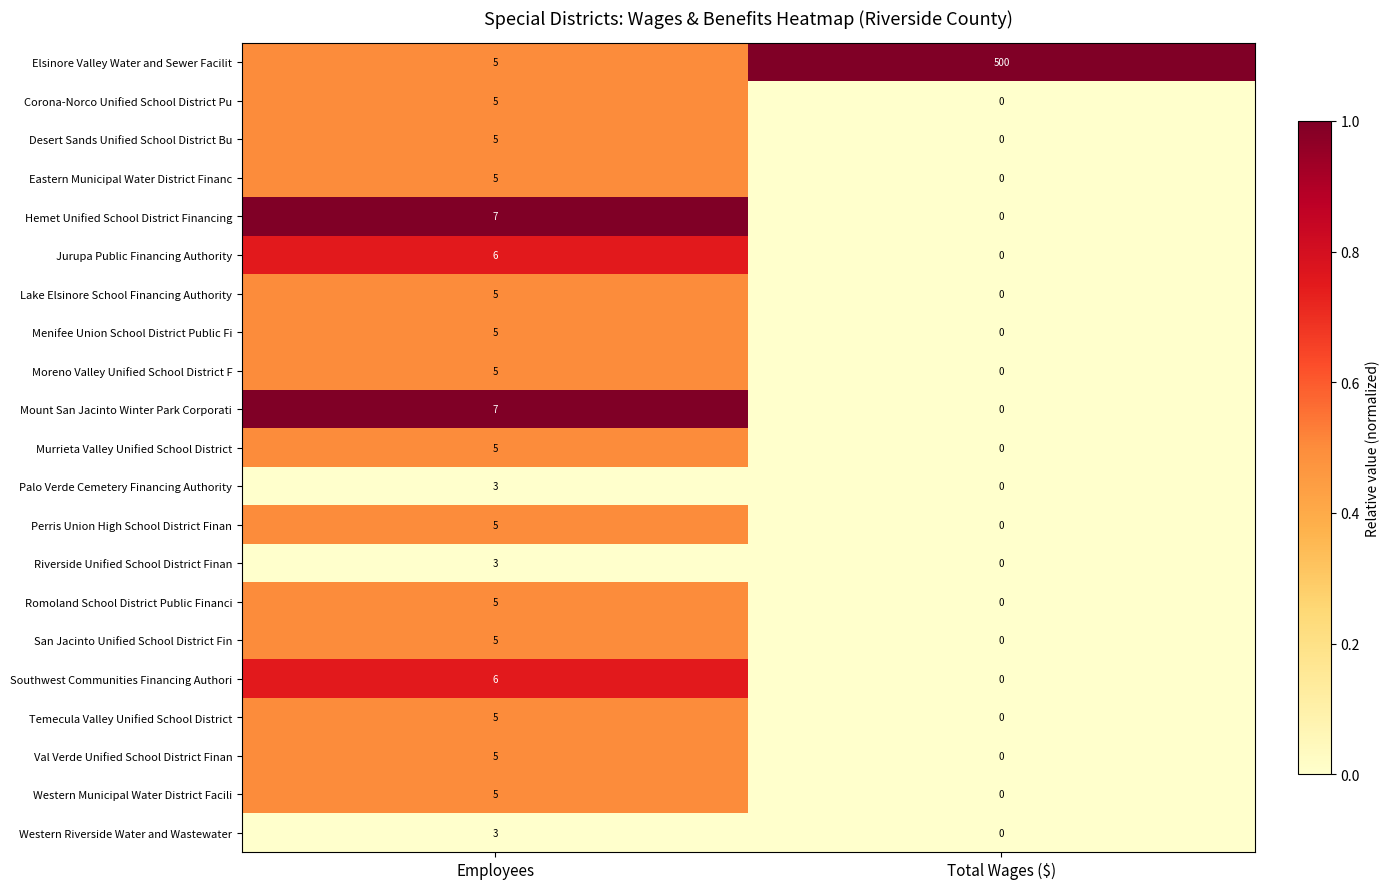

At how many categories does at least one series exceed 0?

2